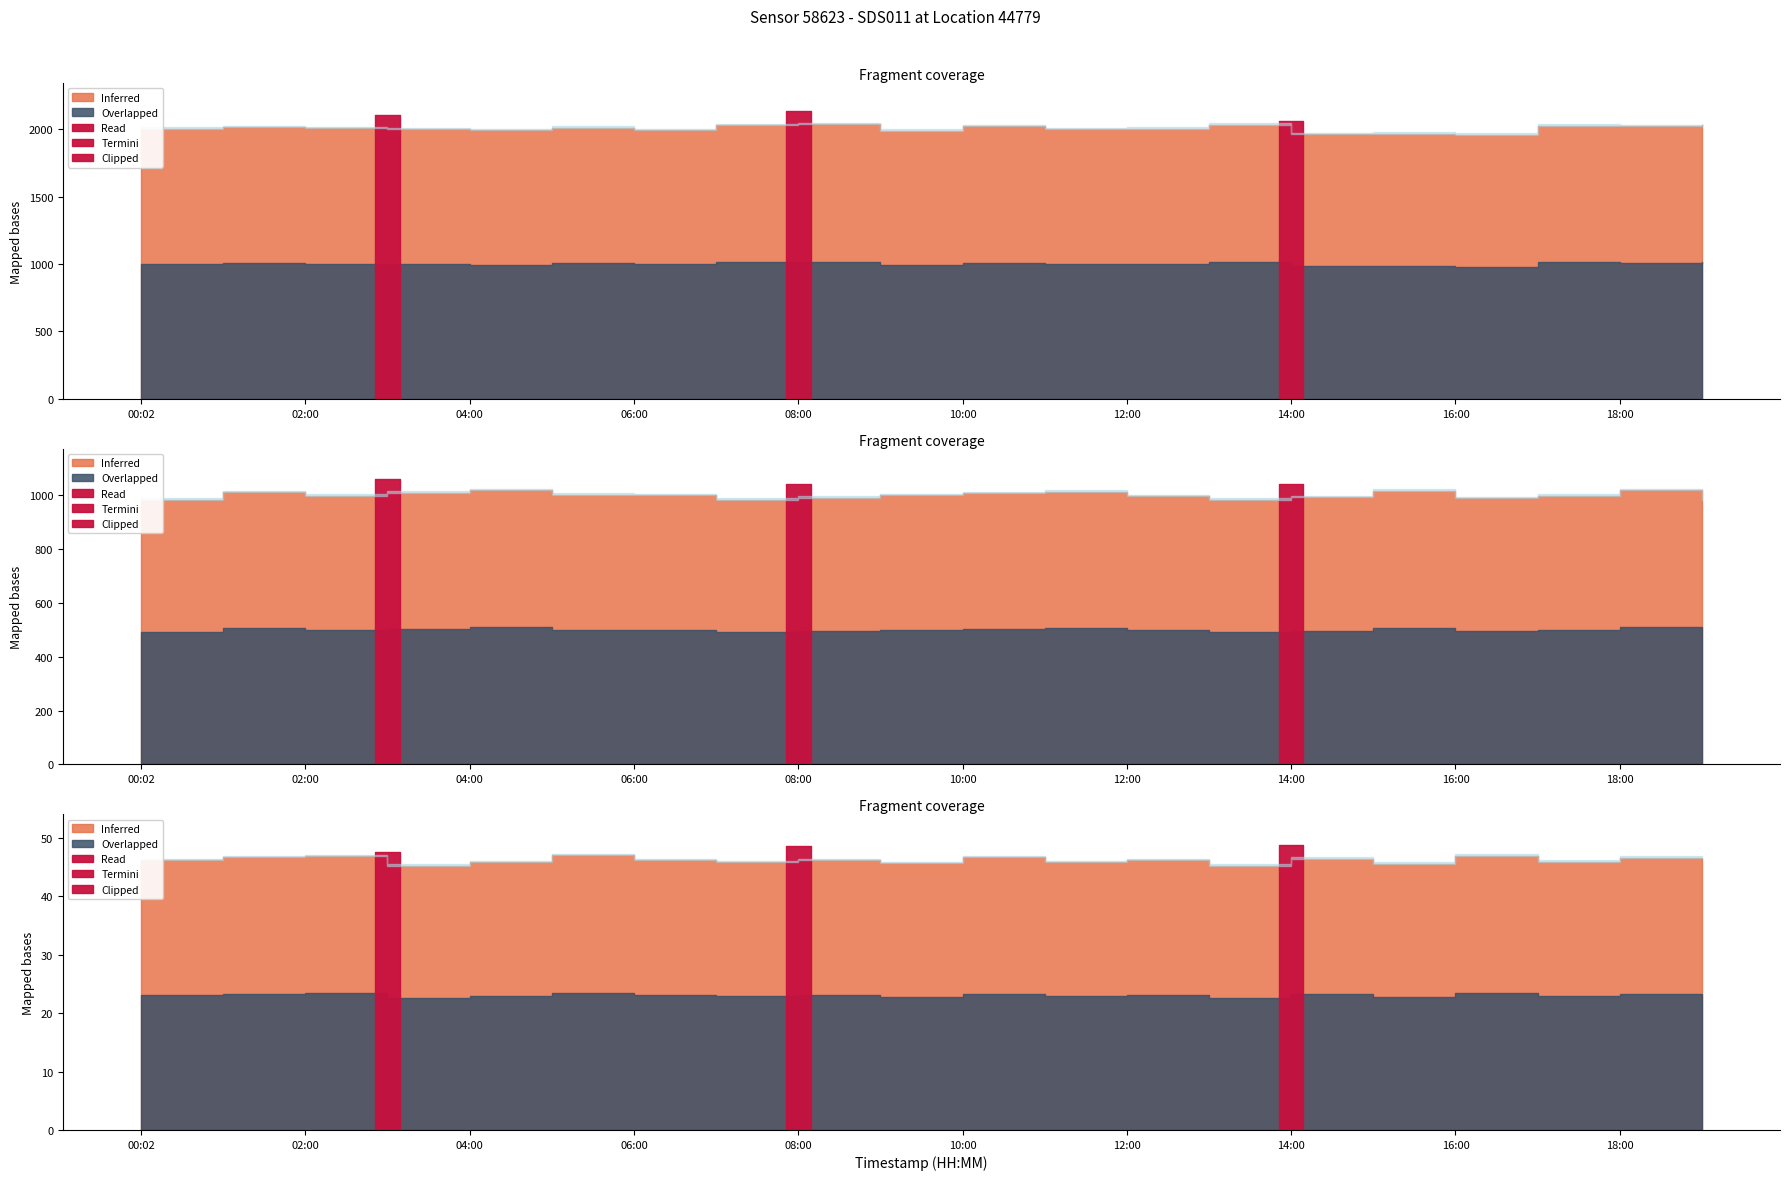

What is the approximate value of P2 at 19:00?

999.9